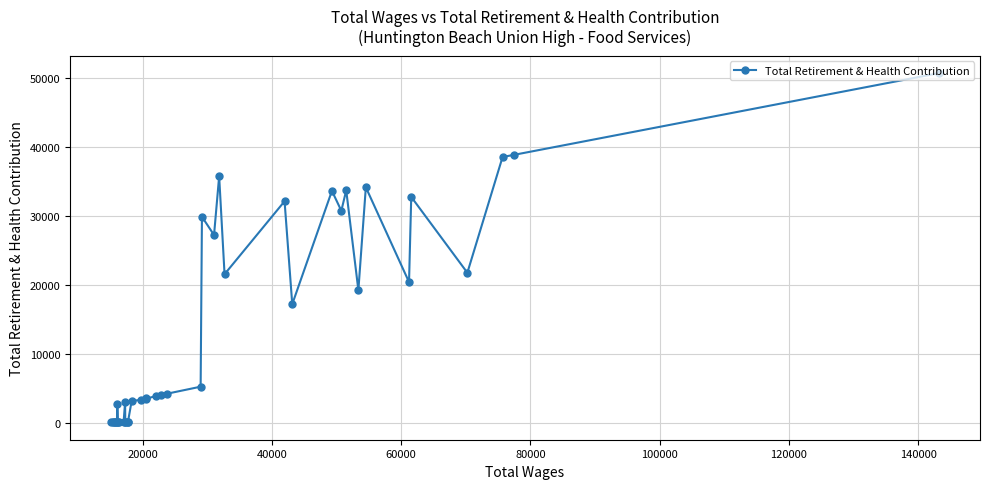

What is the maximum value shown in the chart?

50694